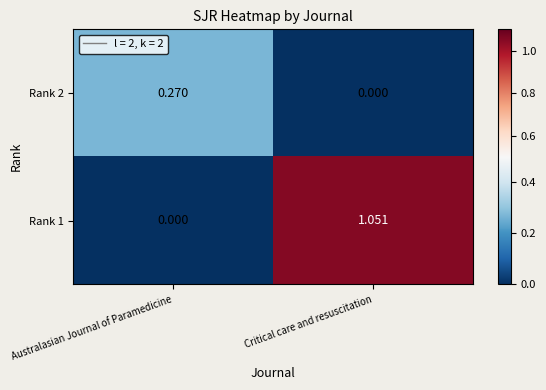

At Australasian Journal of Paramedicine, list the series in order from largest to smallest.

Rank 2, Rank 1